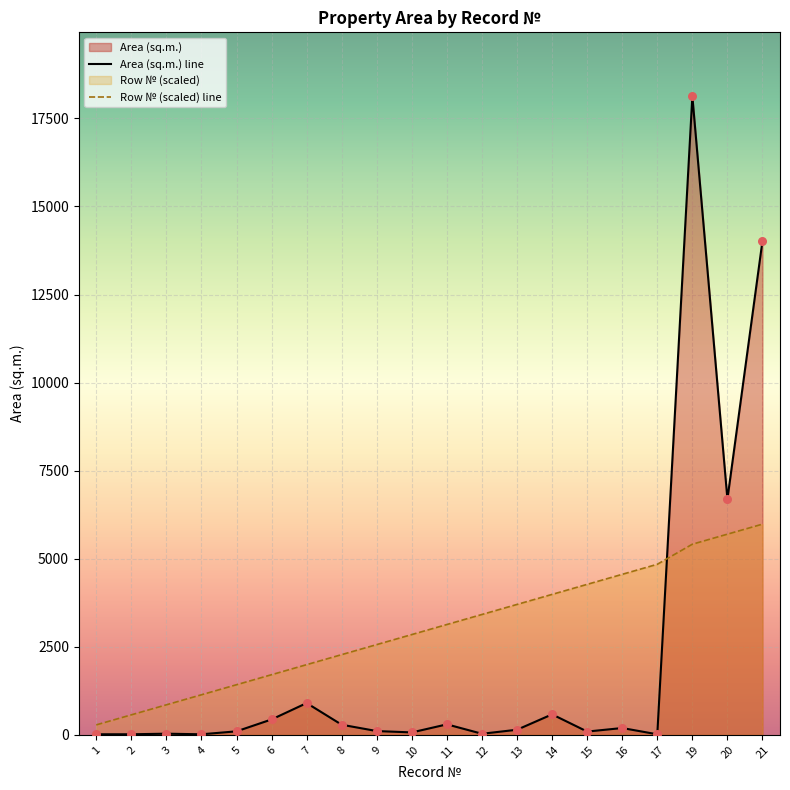

Which series reaches the maximum Y coordinate?

Area (sq.m.) line